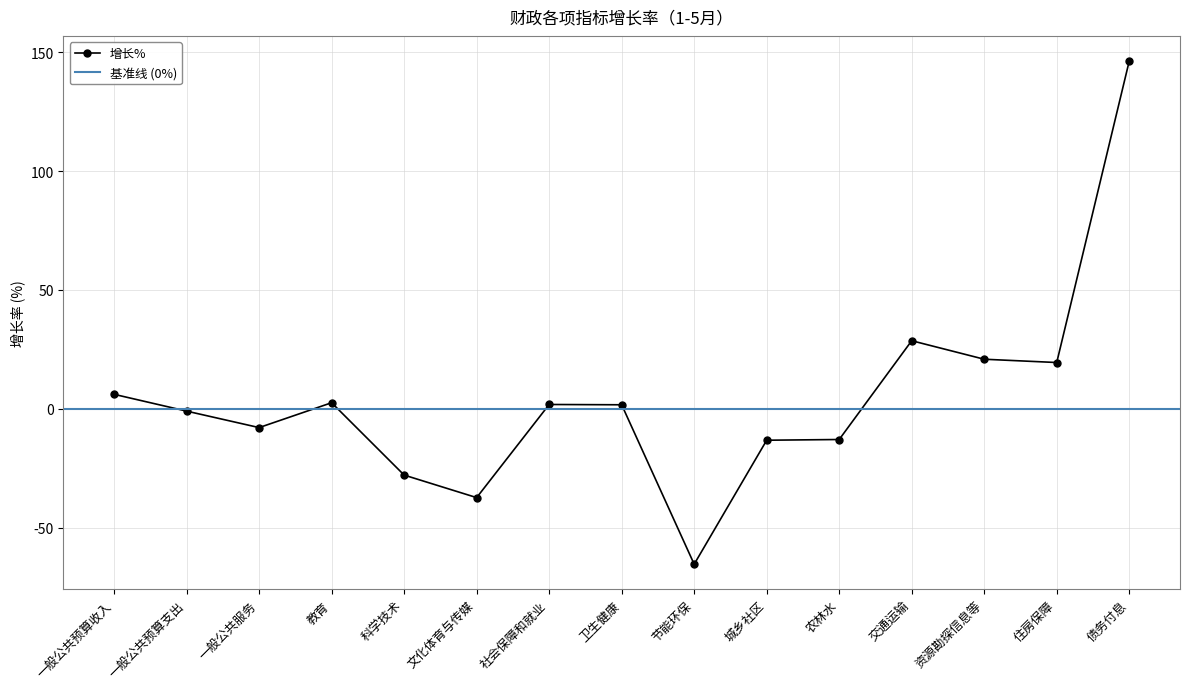

Which category has the highest value across all series?

债务付息